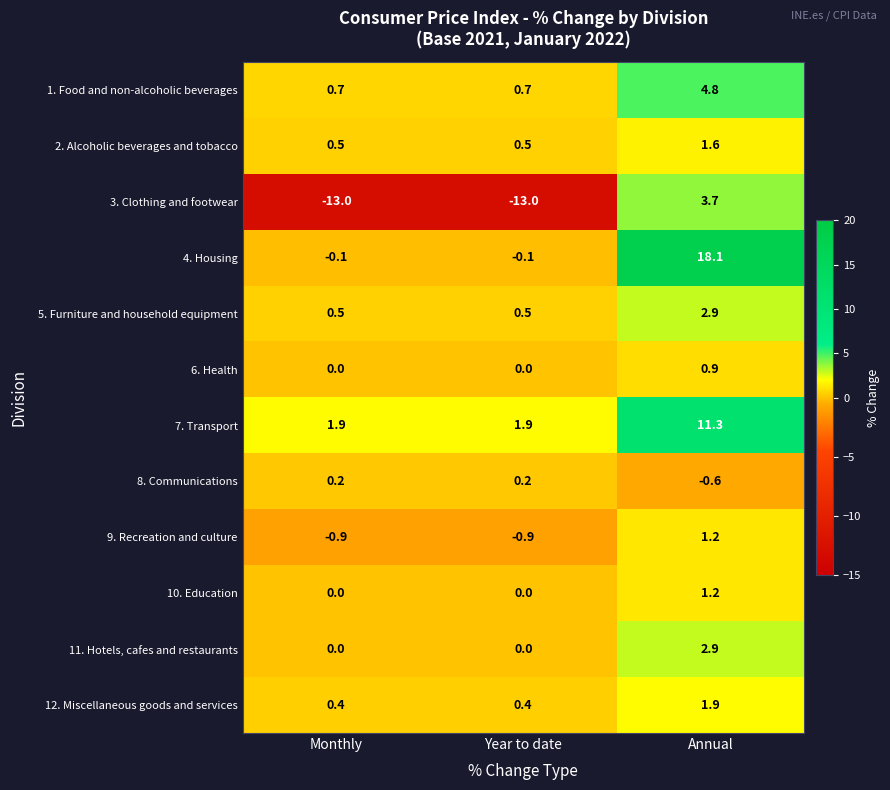

What is the spread (max minus min) of values at Annual?

18.7